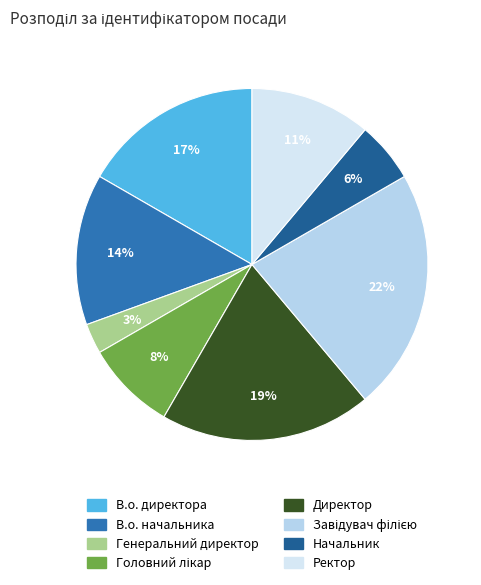

Is there any slice that represents more than half of the pie?

No